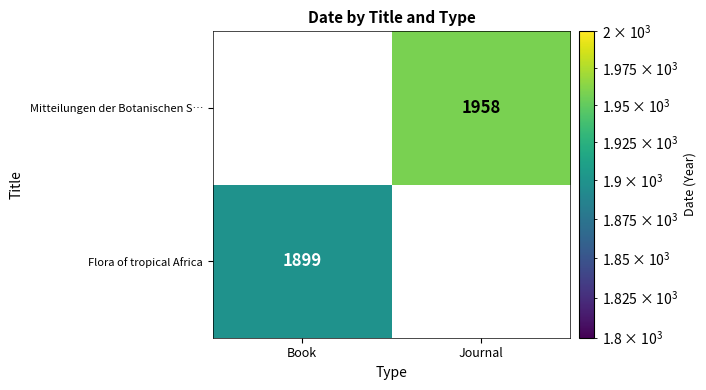

The Flora of tropical Africa series shows 1899 at Book. True or false?

True